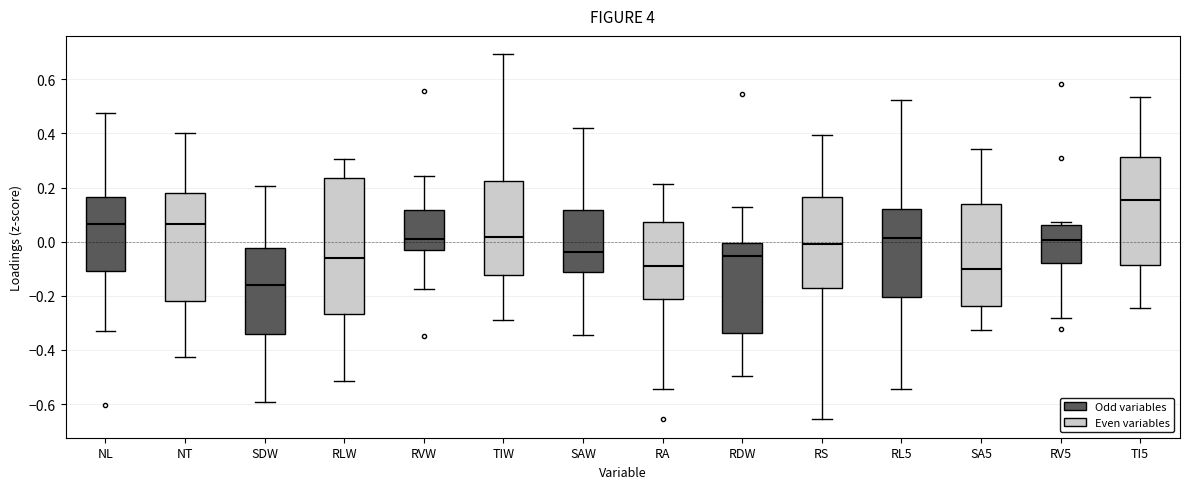

Which box is the tallest, from its lower edge to its upper edge?

RLW